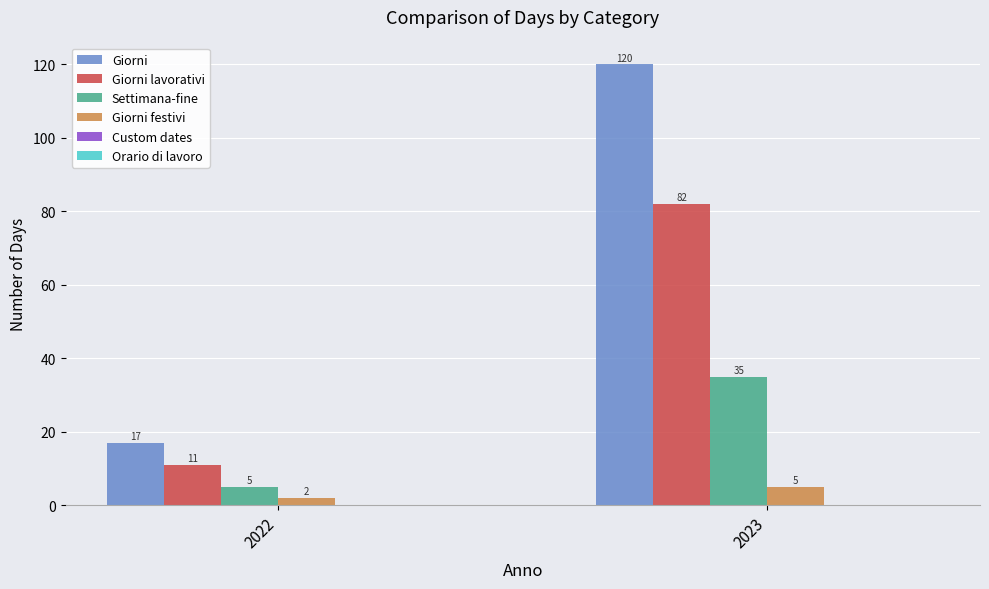

Rank the series at 2022 from lowest to highest value.

Giorni festivi, Settimana-fine, Giorni lavorativi, Giorni